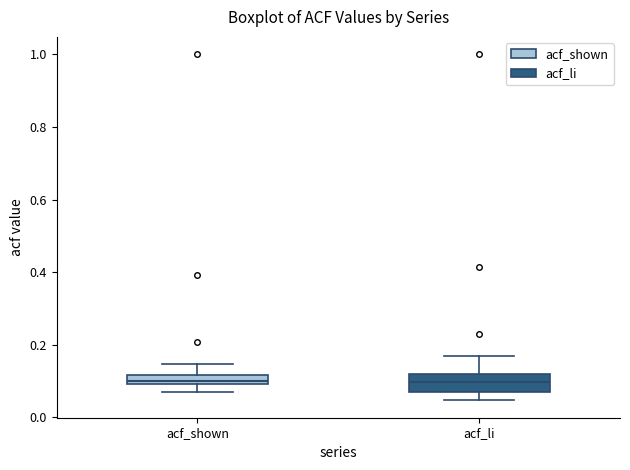

Which box is the tallest, from its lower edge to its upper edge?

acf_li